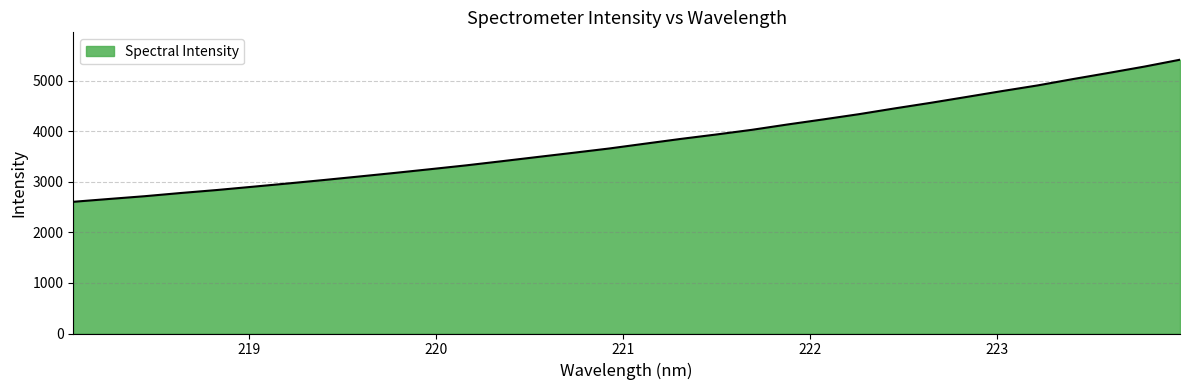

What is the maximum value shown in the chart?

5420.3